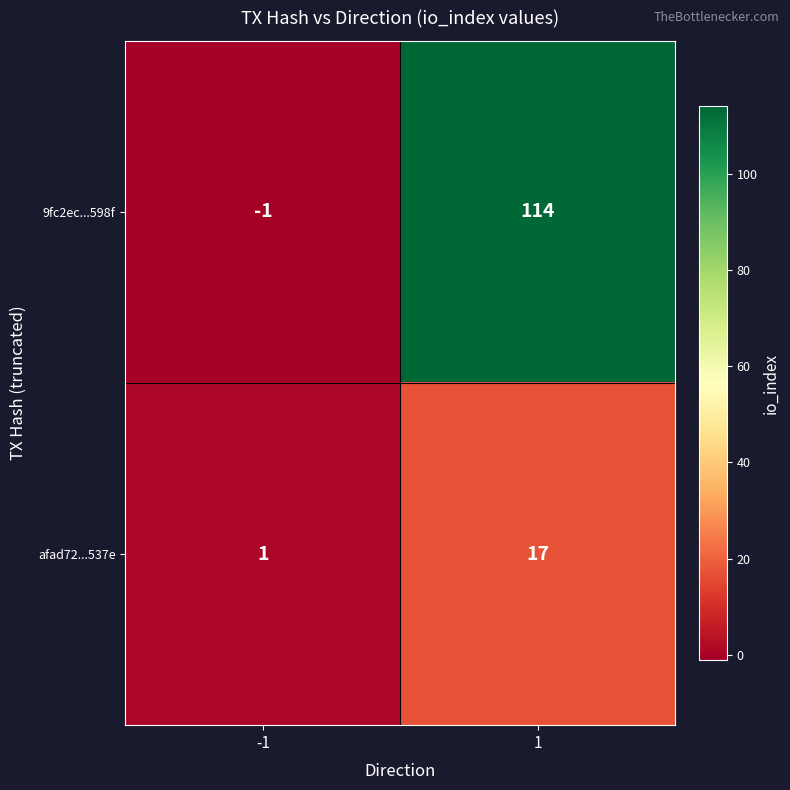

Rank the series by their maximum value, from lowest to highest.

afad72...537e, 9fc2ec...598f